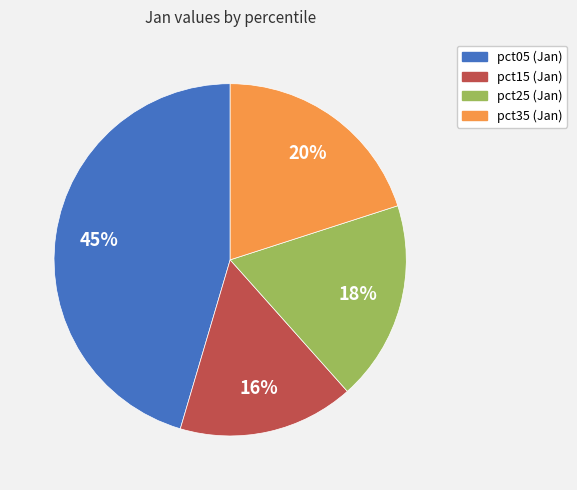

Does pct35 (Jan) represent more than half of the total?

No